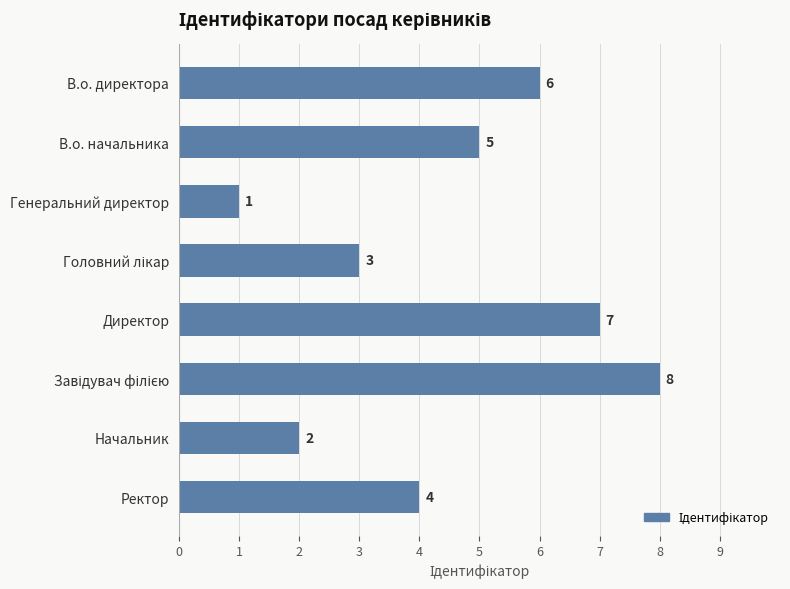

The value at В.о. директора is 6. True or false?

True